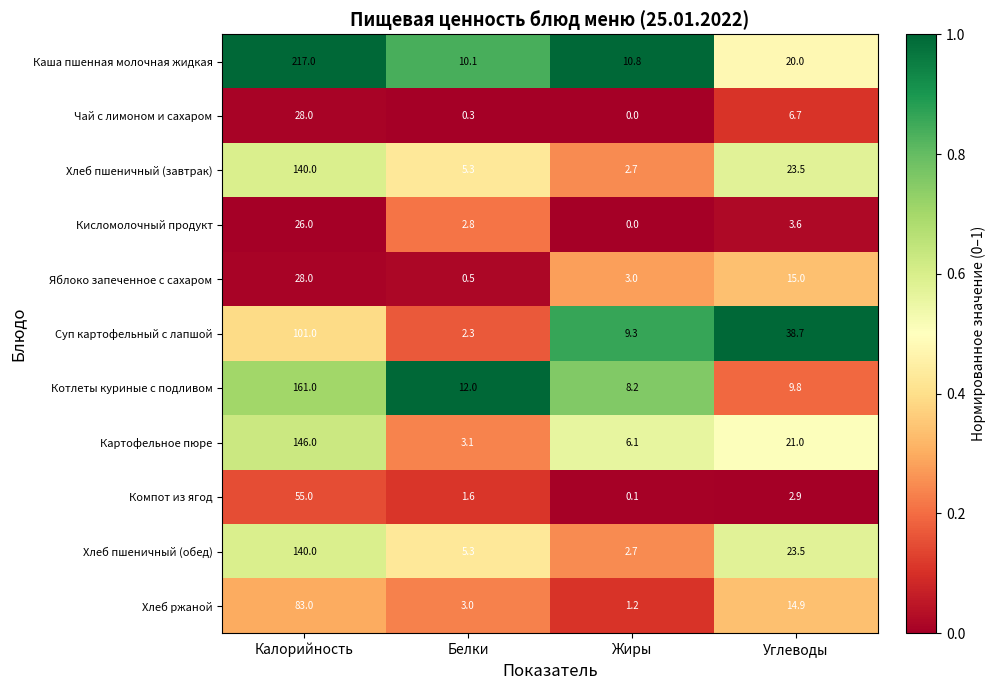

What is the spread (max minus min) of values at Жиры?

10.8